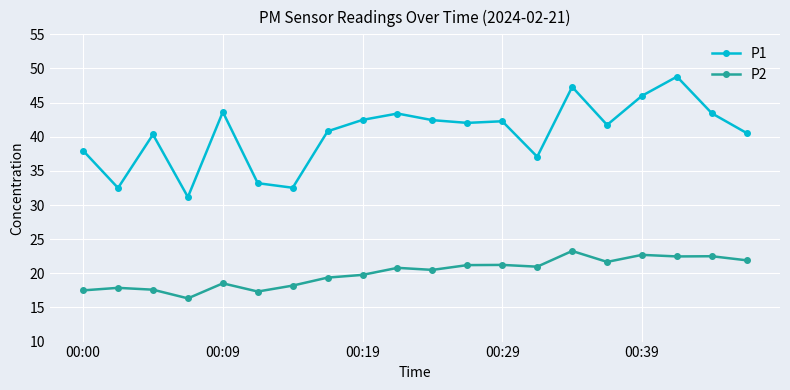

What is the value of the P2 point at the 9th from the left?

19.8